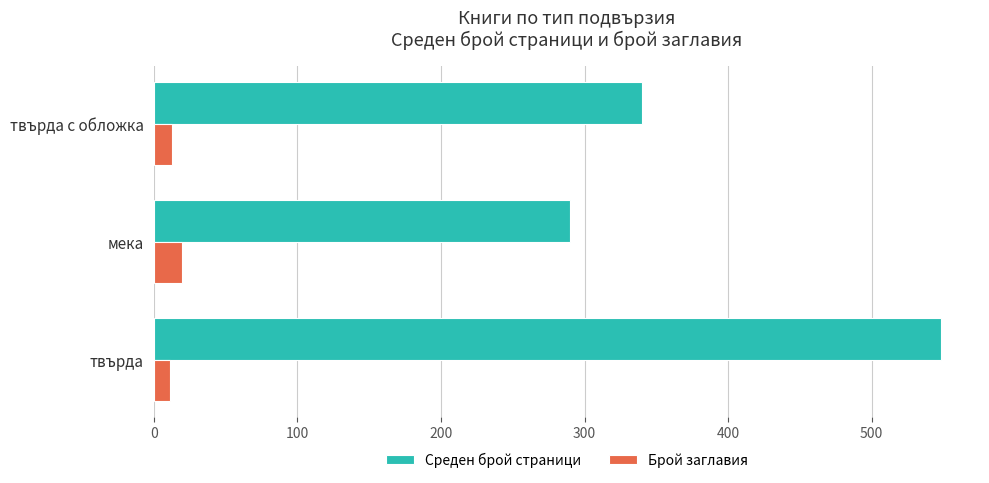

List the series in order of their peak value, lowest first.

Брой заглавия, Среден брой страници